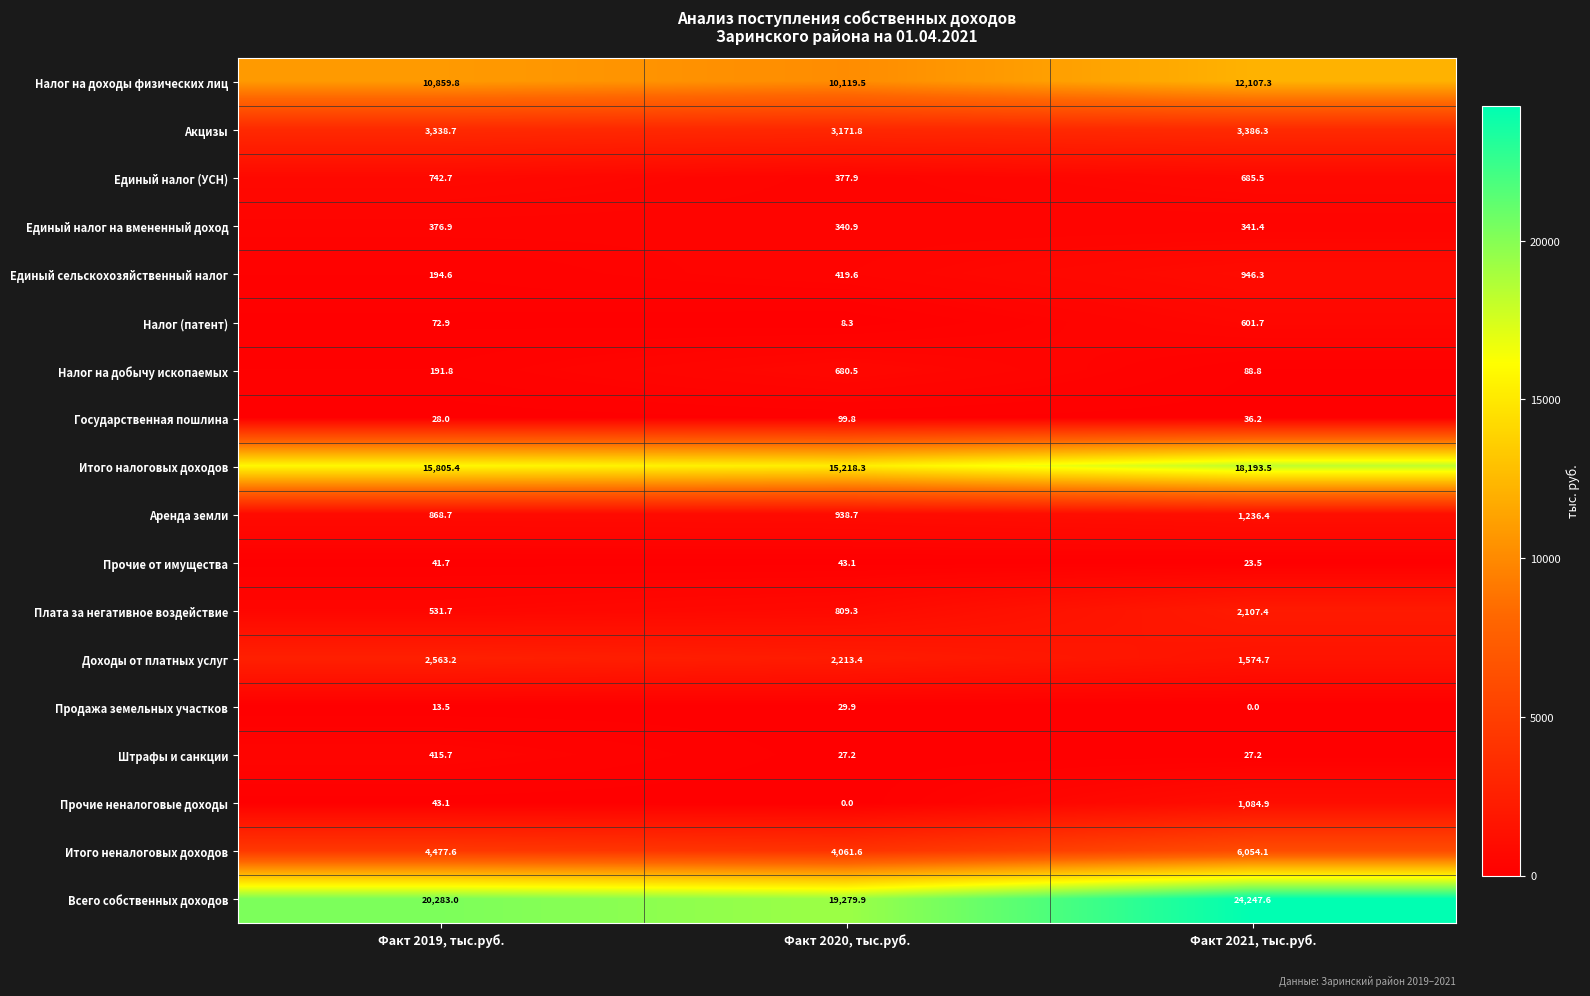

Is it true that Акцизы equals 4530.5 at Факт 2019, тыс.руб.?

False